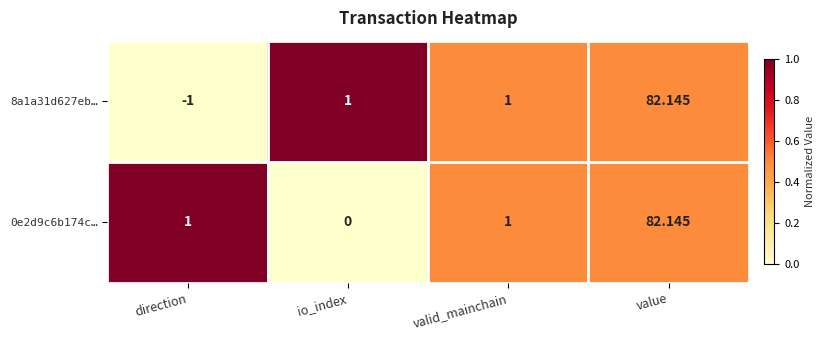

At which category is the sum across all series the highest?

value